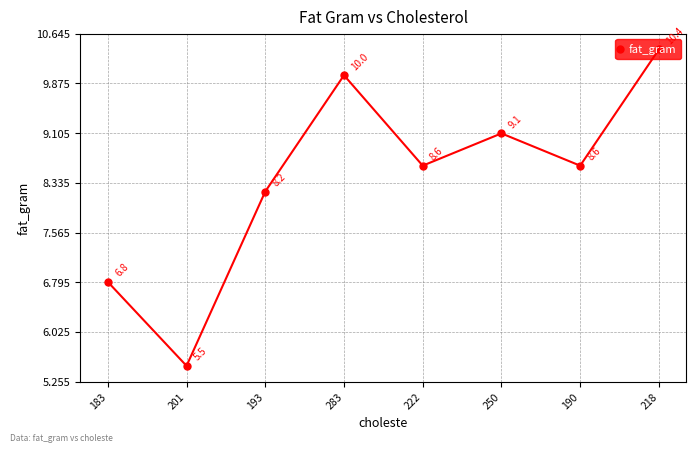

At which label is the value closest to 7?

183